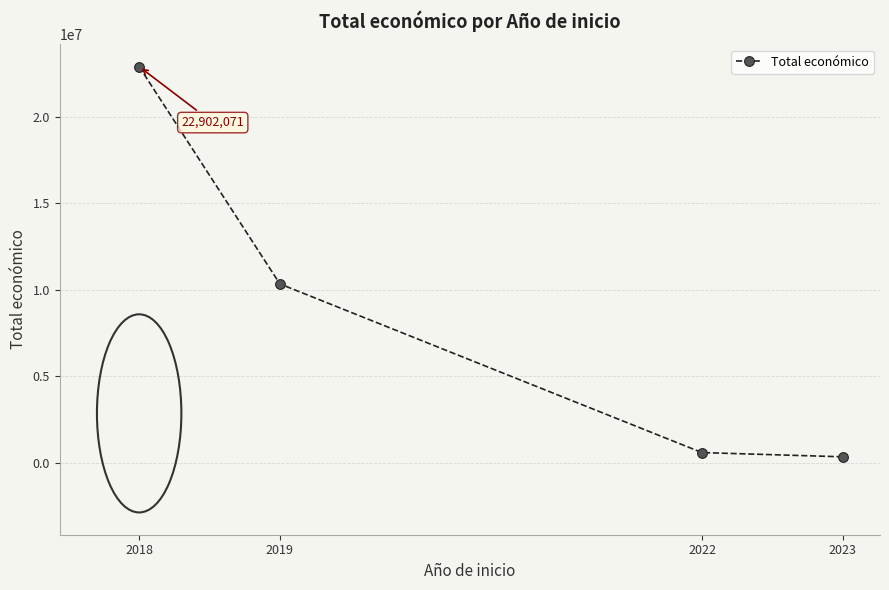

What is the difference between the maximum and minimum values?

22549932